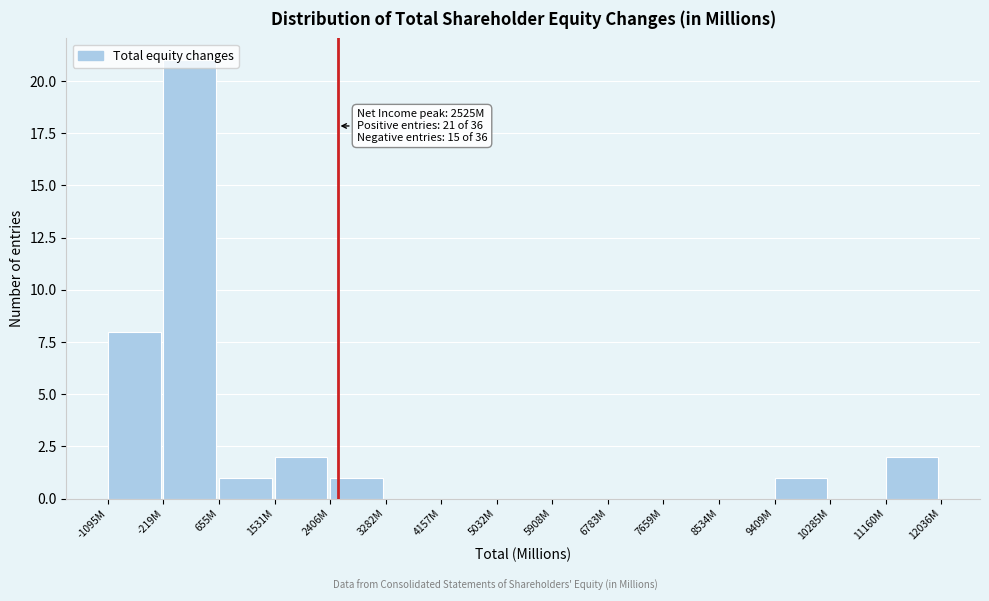

What is the sum of the values at 6783M and -1095M?

8